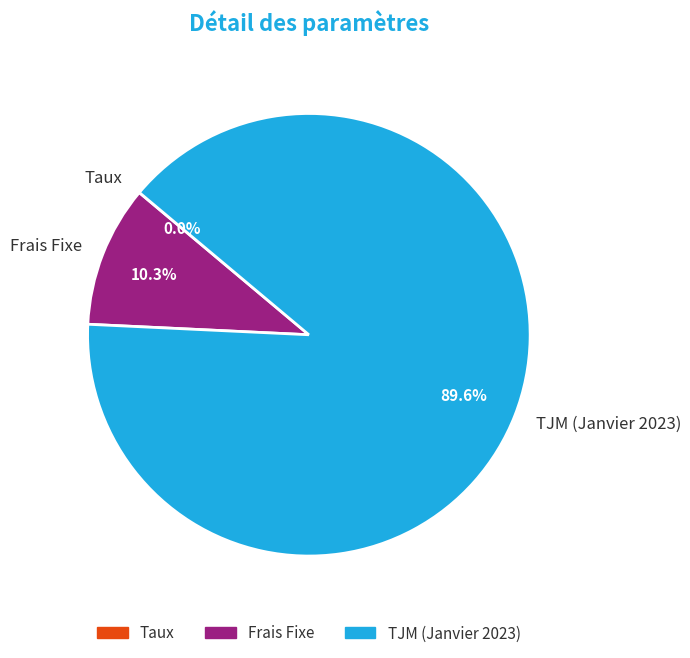

Between TJM (Janvier 2023) and Frais Fixe, which is larger?

TJM (Janvier 2023)